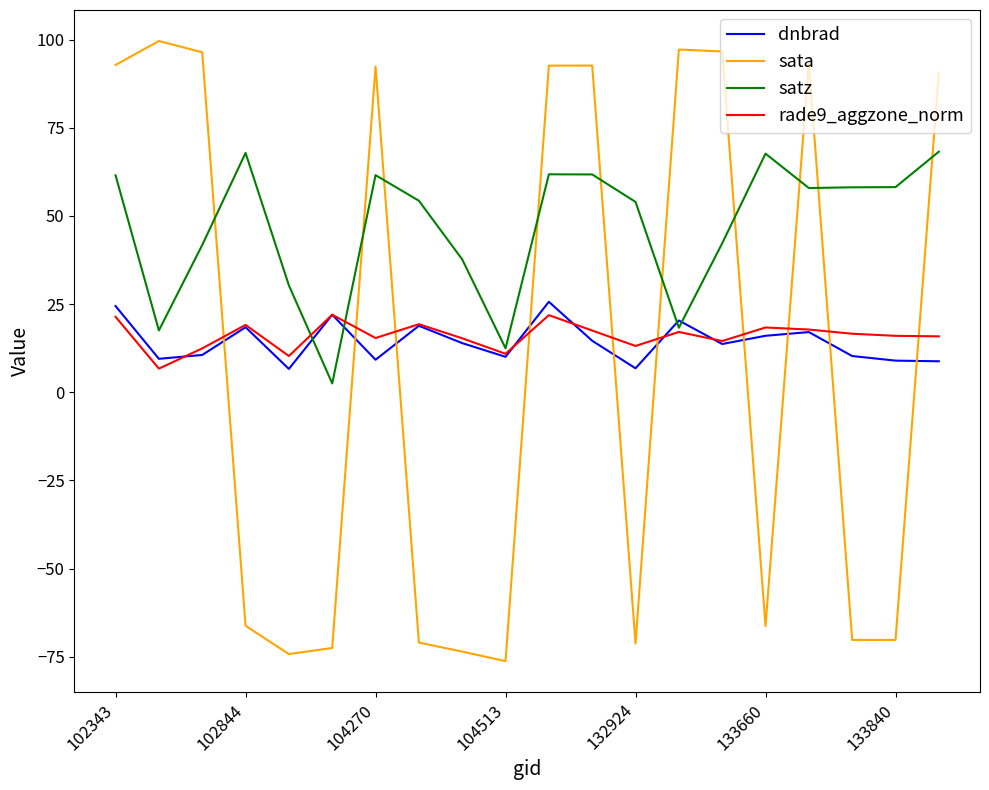

Which series has the widest spread of values?

sata